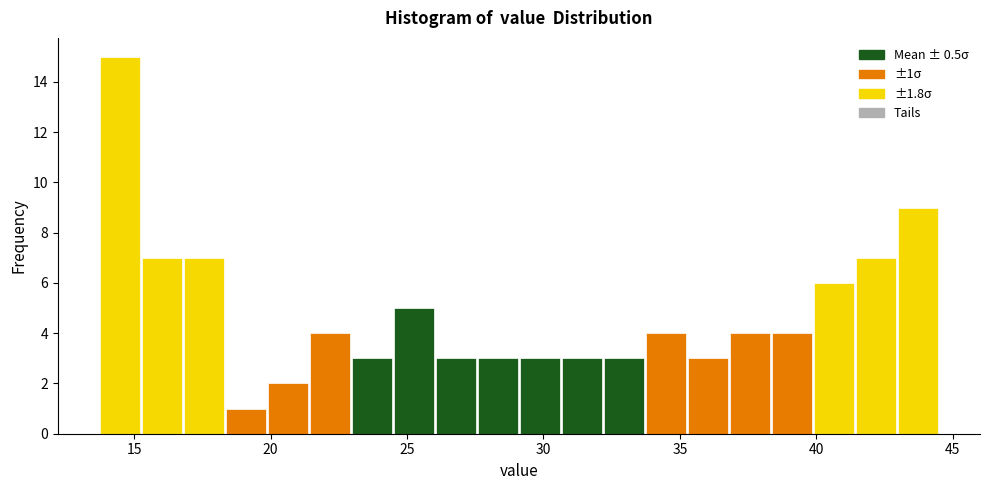

Around what value on the x-axis is the tallest bar? Give the approximate position of its centre, as read against the axis.

14.5